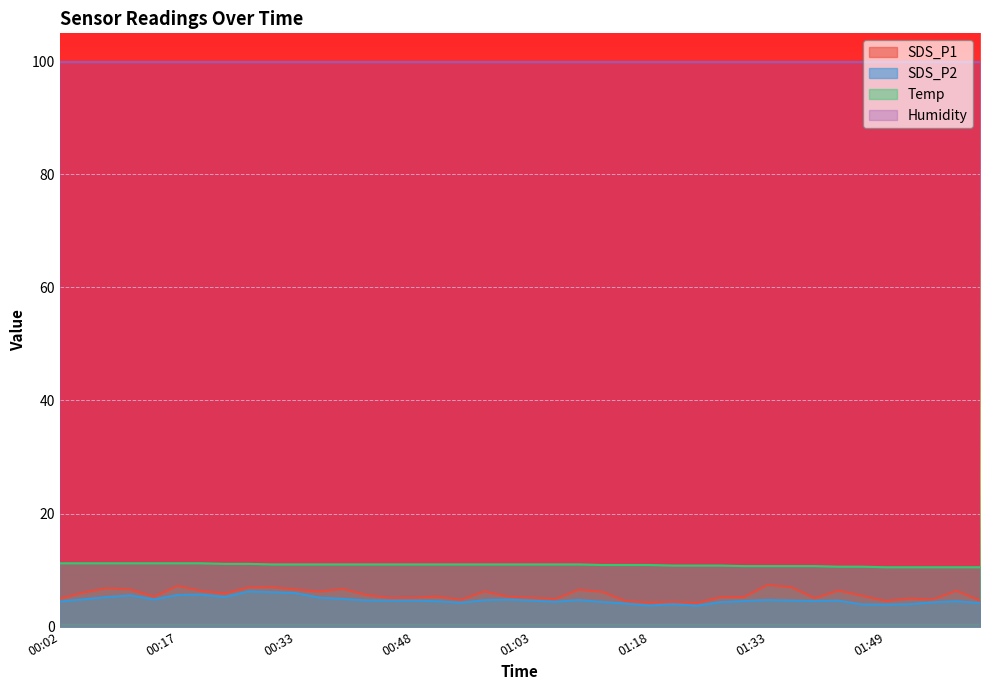

True or false: Temp has more than 0 points higher than both neighbors.

False